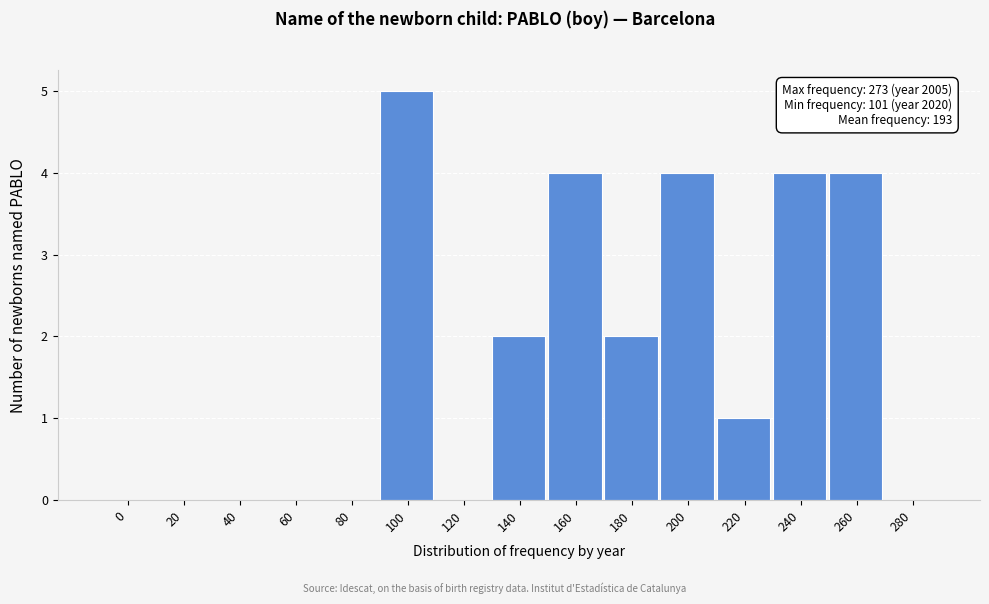

Reading left to right, transcribe all the data shown in this chart.

0=0	20=0	40=0	60=0	80=0	100=5	120=0	140=2	160=4	180=2	200=4	220=1	240=4	260=4	280=0